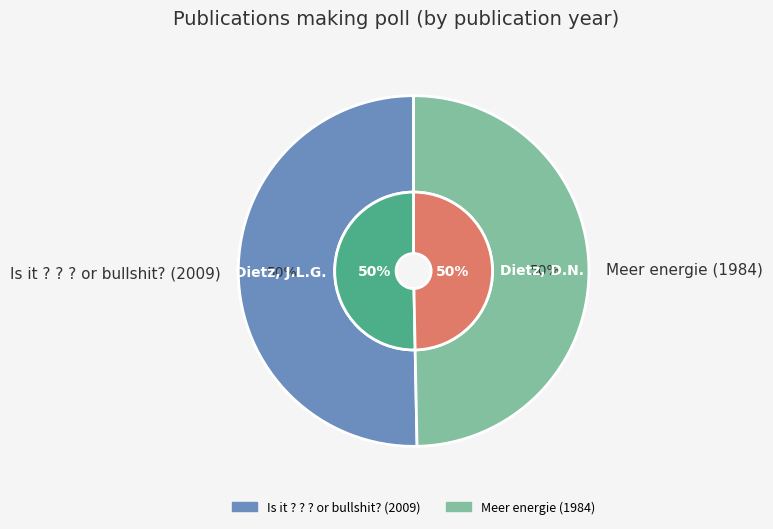

Count the number of slices in the pie.

2